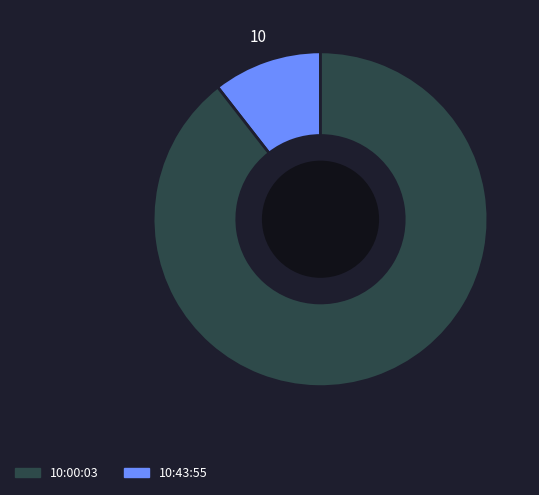

Is there any slice that represents more than half of the pie?

Yes